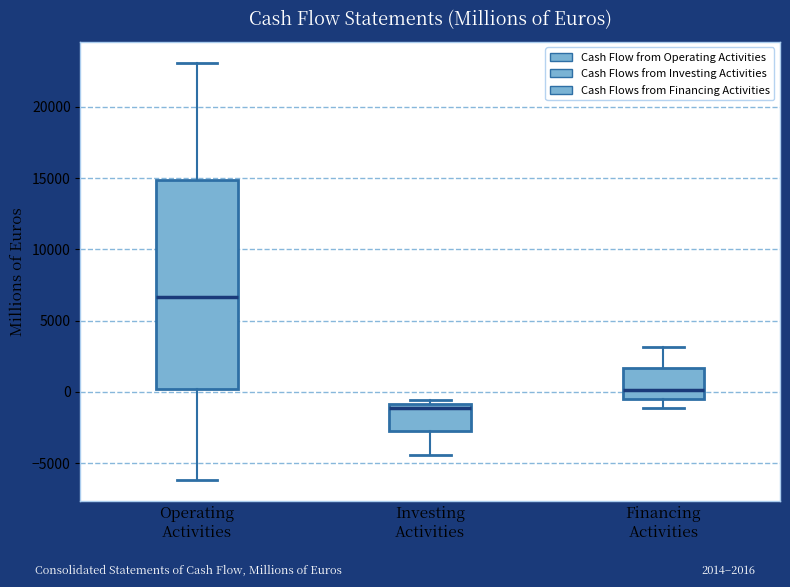

Which box has the highest median line?

Operating Activities